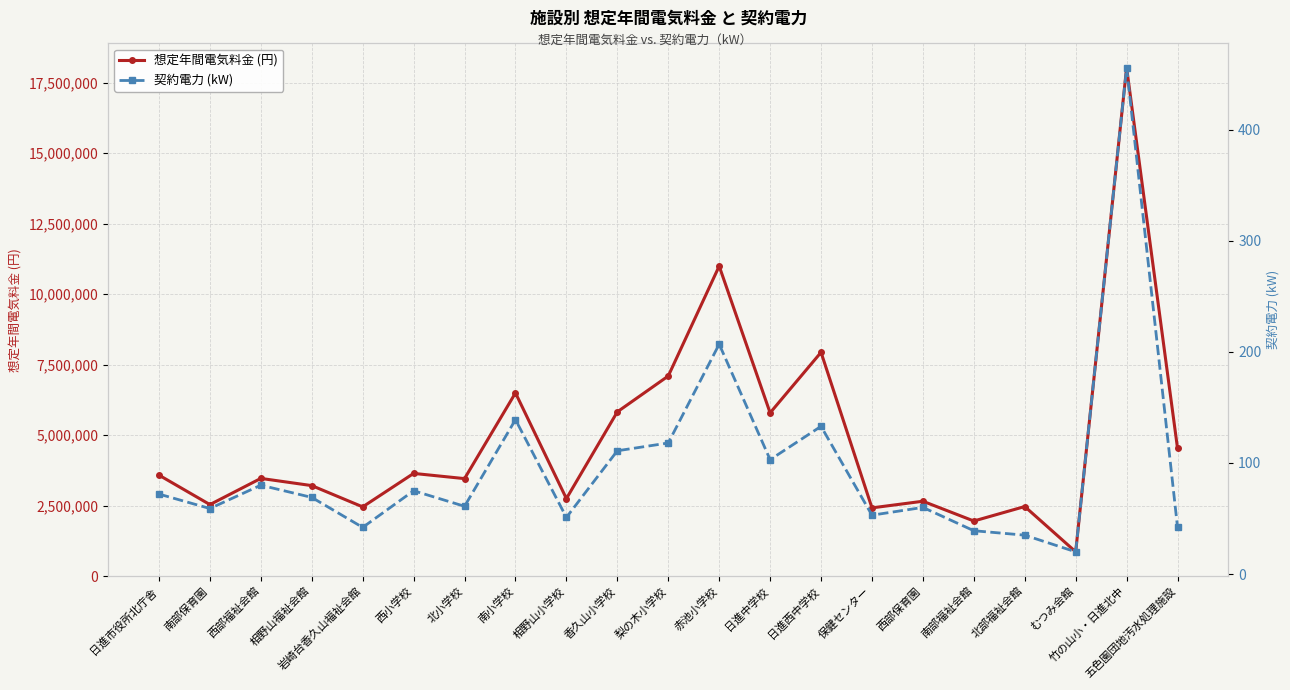

True or false: 契約電力 (kW) and 想定年間電気料金 (円) cross at least once.

False